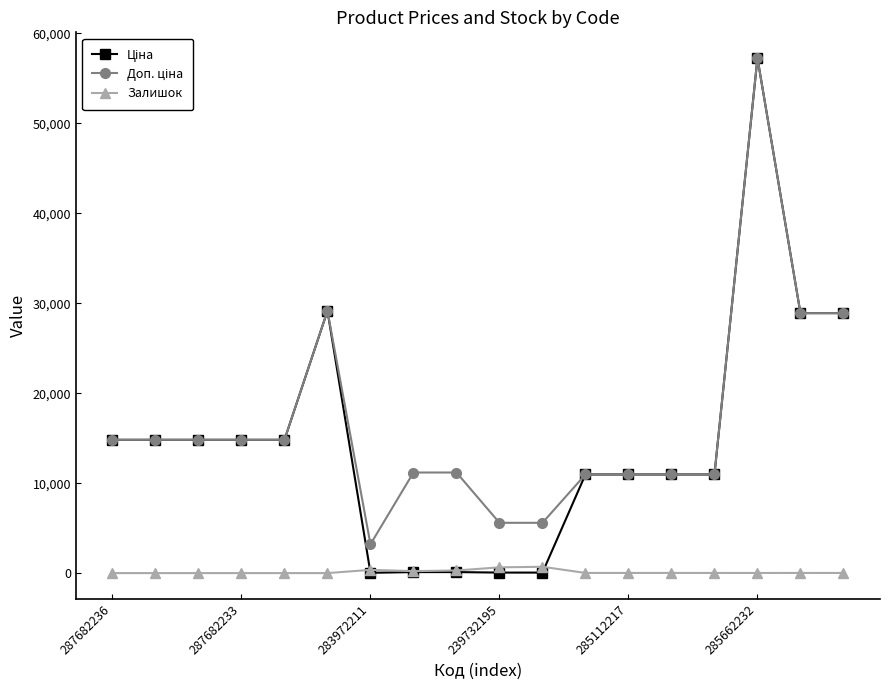

What is the greatest value displayed?

57258.0